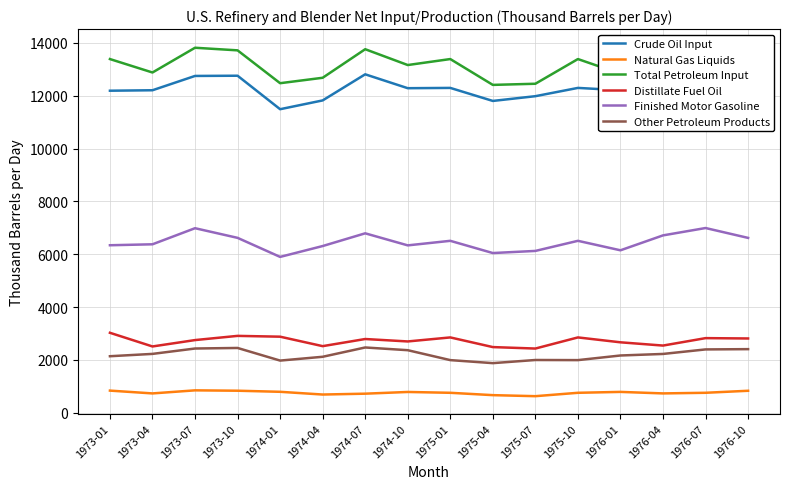

Where does the Other Petroleum Products series first go above 2226?

1973-04